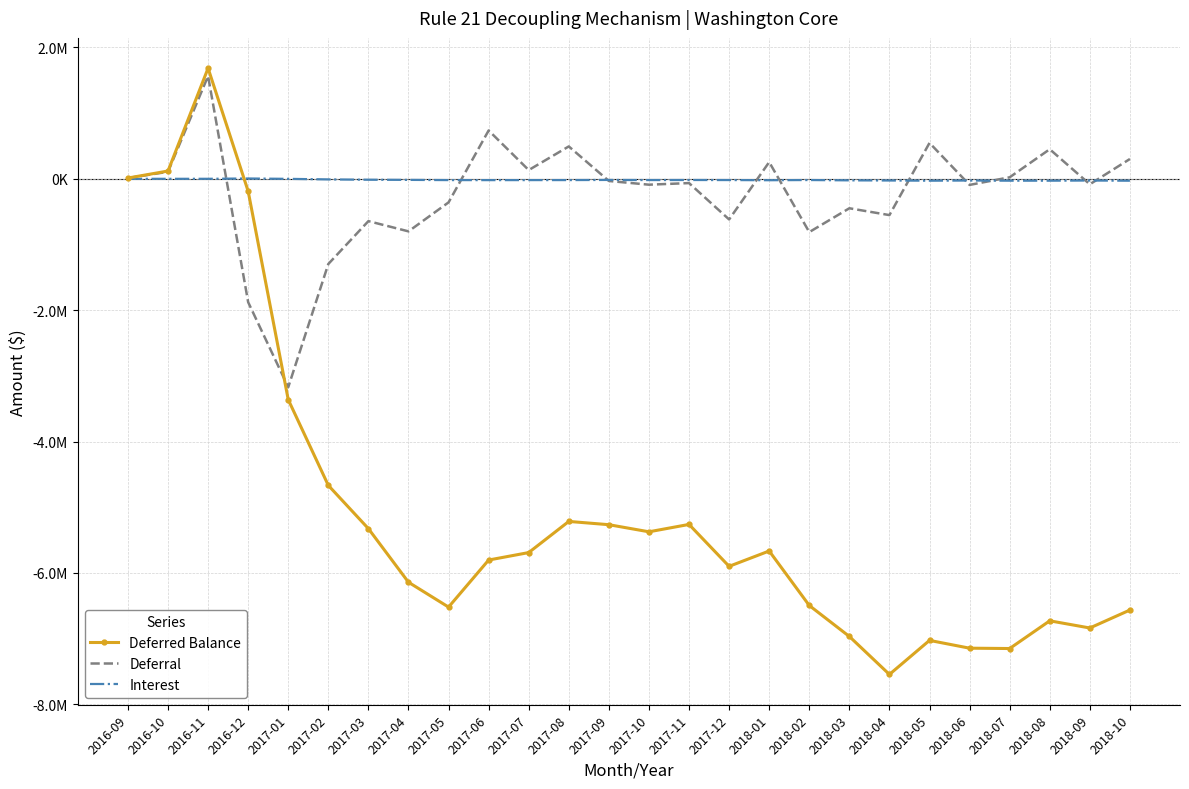

The Interest series shows -28485.9 at 2018-08. True or false?

True